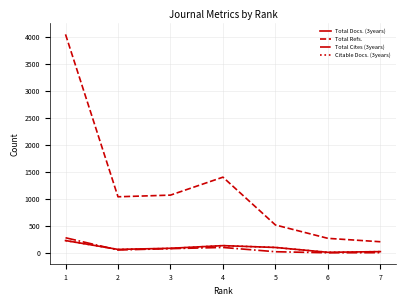

What is the maximum value shown in the chart?

4055